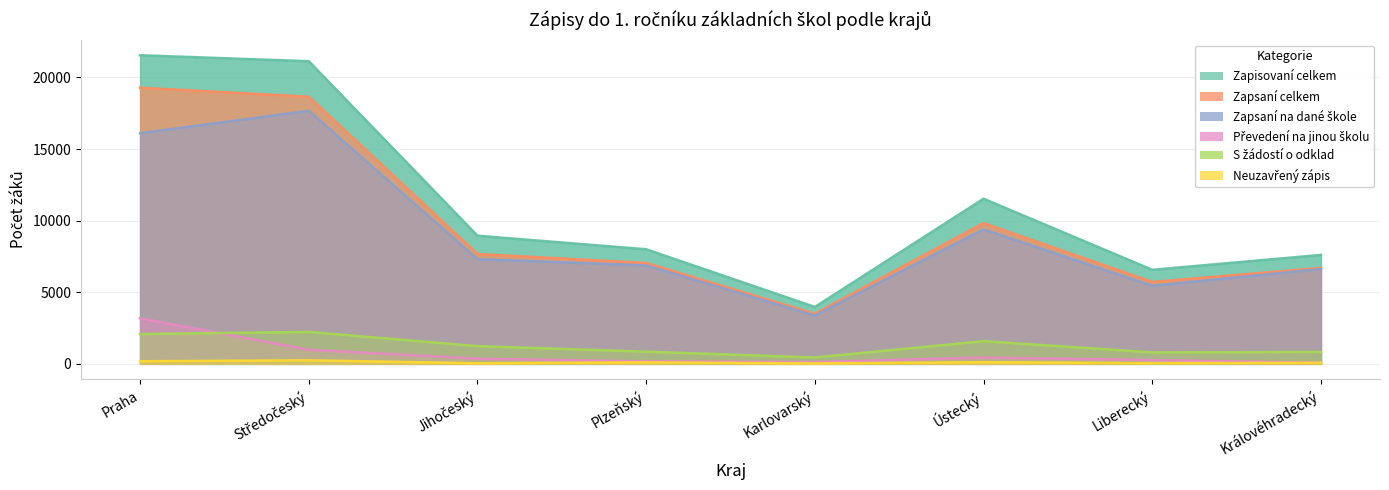

Which category has the highest value across all series?

Praha